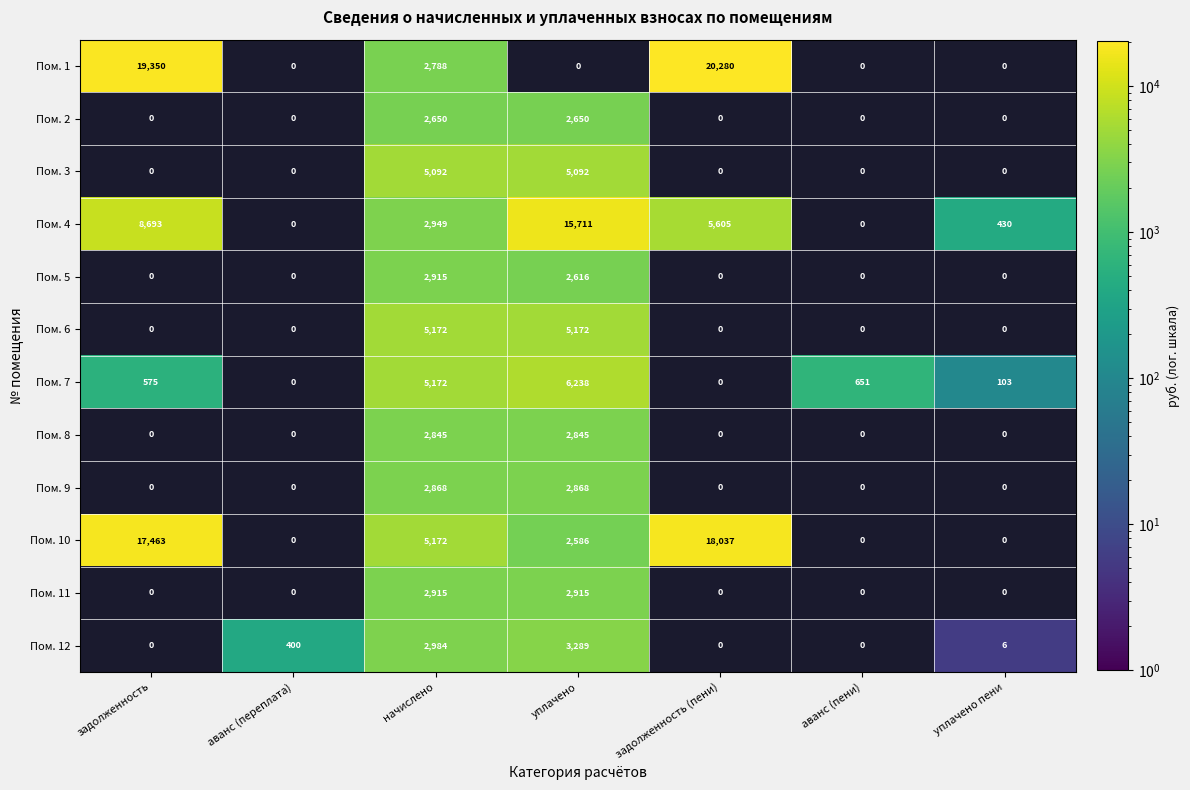

What is the difference between the highest and lowest values at задолженность (пени)?

20280